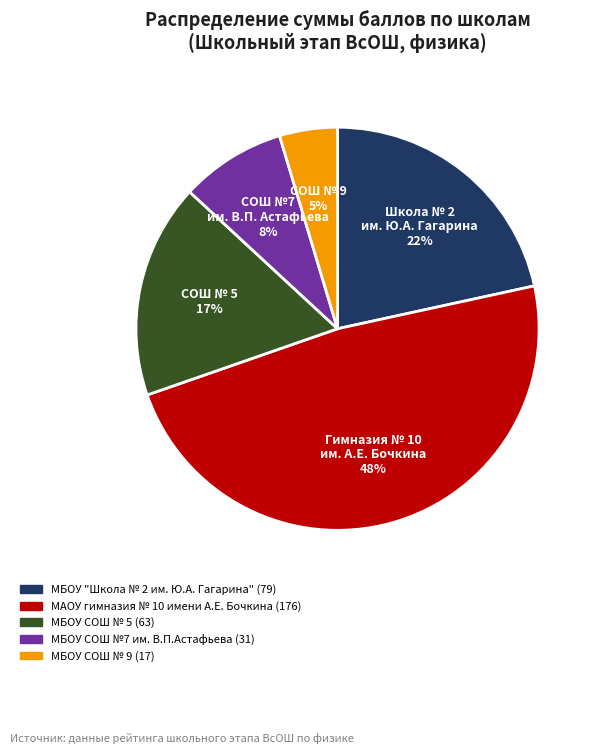

Rank the categories by value from highest to lowest.

МАОУ гимназия № 10 имени А.Е. Бочкина, МБОУ "Школа № 2 им. Ю.А. Гагарина", МБОУ СОШ № 5, МБОУ СОШ №7 им. В.П.Астафьева, МБОУ СОШ № 9